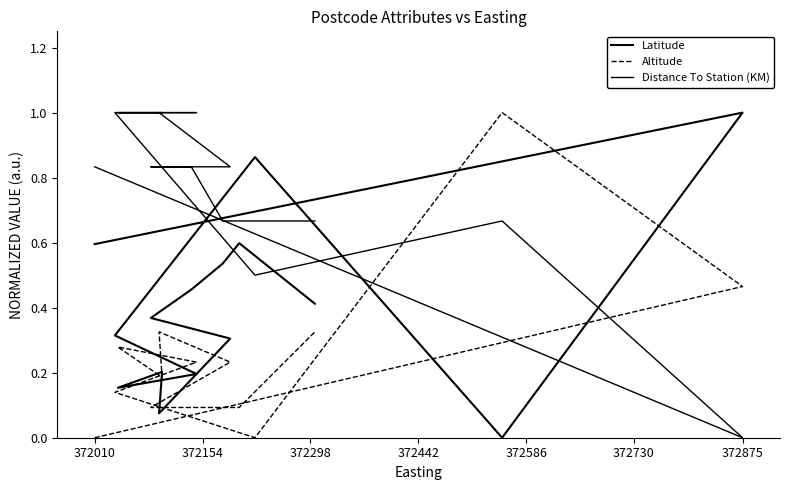

What is the sum of all Altitude values?

3.6